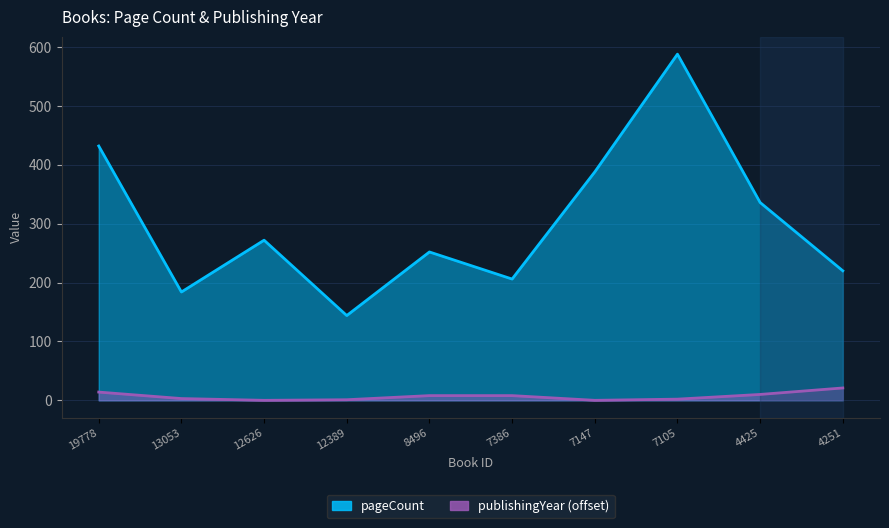

What is the greatest value displayed?

588